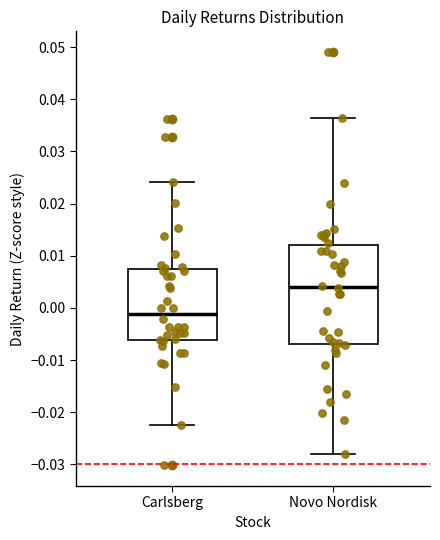

Reading left to right, read every box against the y-axis: the position of its median line, the range the box covers, and the ends of its whiskers. The values are not printed on the chart, so give them approximately, as read against the axis.

Carlsberg: median -0.001, box -0.006 to 0.007, whiskers -0.023 to 0.024
Novo Nordisk: median 0.004, box -0.007 to 0.012, whiskers -0.028 to 0.036